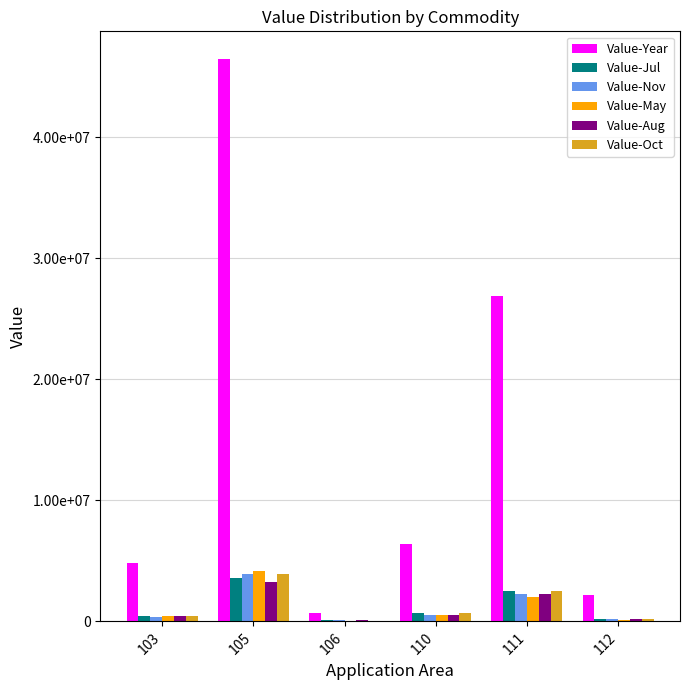

What is the value of the Value-May bar at the 2nd from the left?

4161169